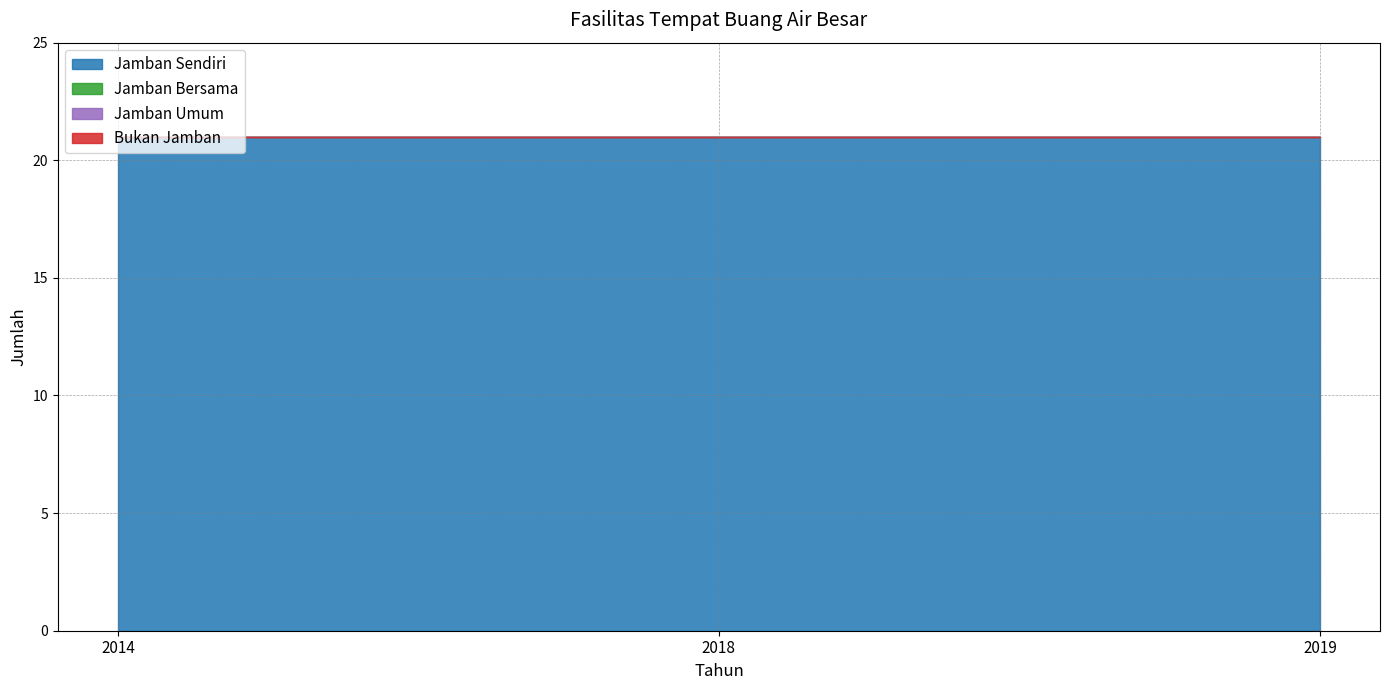

Reading right to left, what are all the values shown in this chart?

Jamban Sendiri: 2019=21	2018=21	2014=21
Jamban Bersama: 2019=0	2018=0	2014=0
Jamban Umum: 2019=0	2018=0	2014=0
Bukan Jamban: 2019=0	2018=0	2014=0